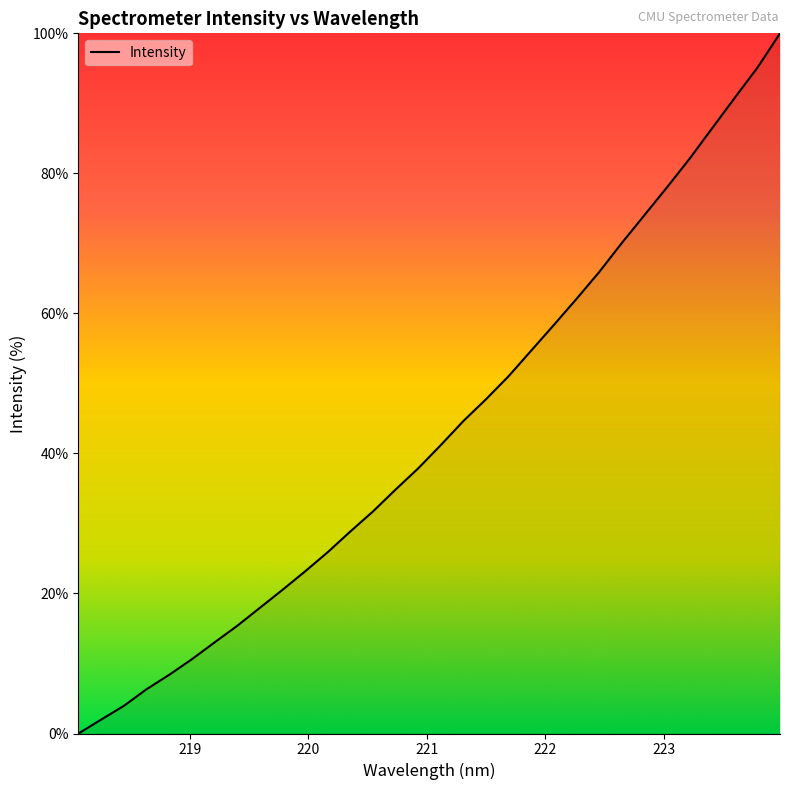

Count the number of values greater than 41.

16